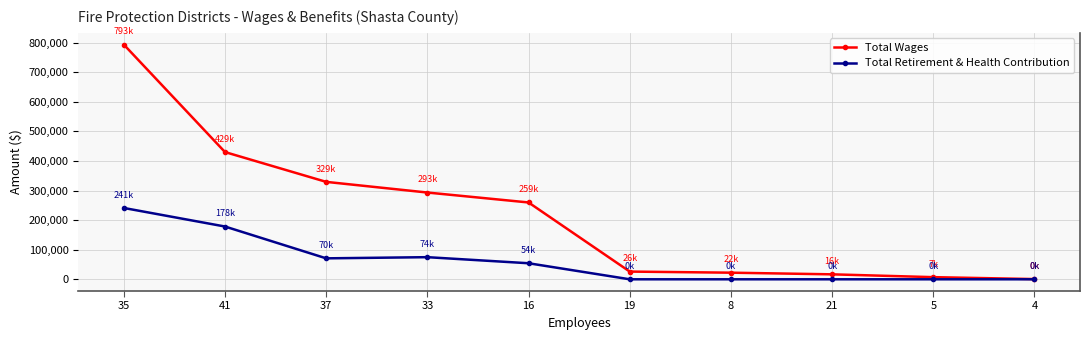

What is the total value across all series at 5?

7220